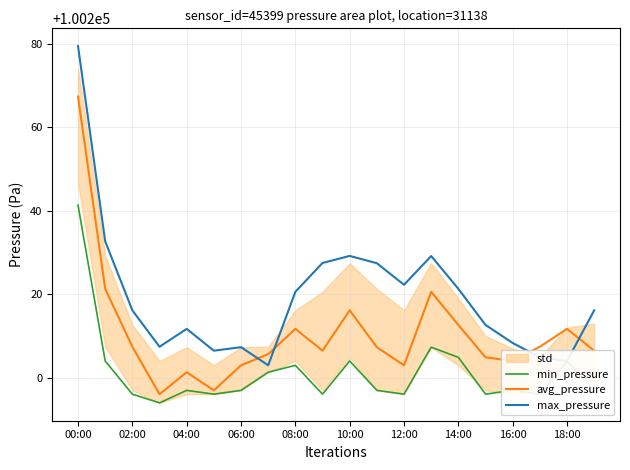

True or false: avg_pressure and min_pressure cross at least once.

False